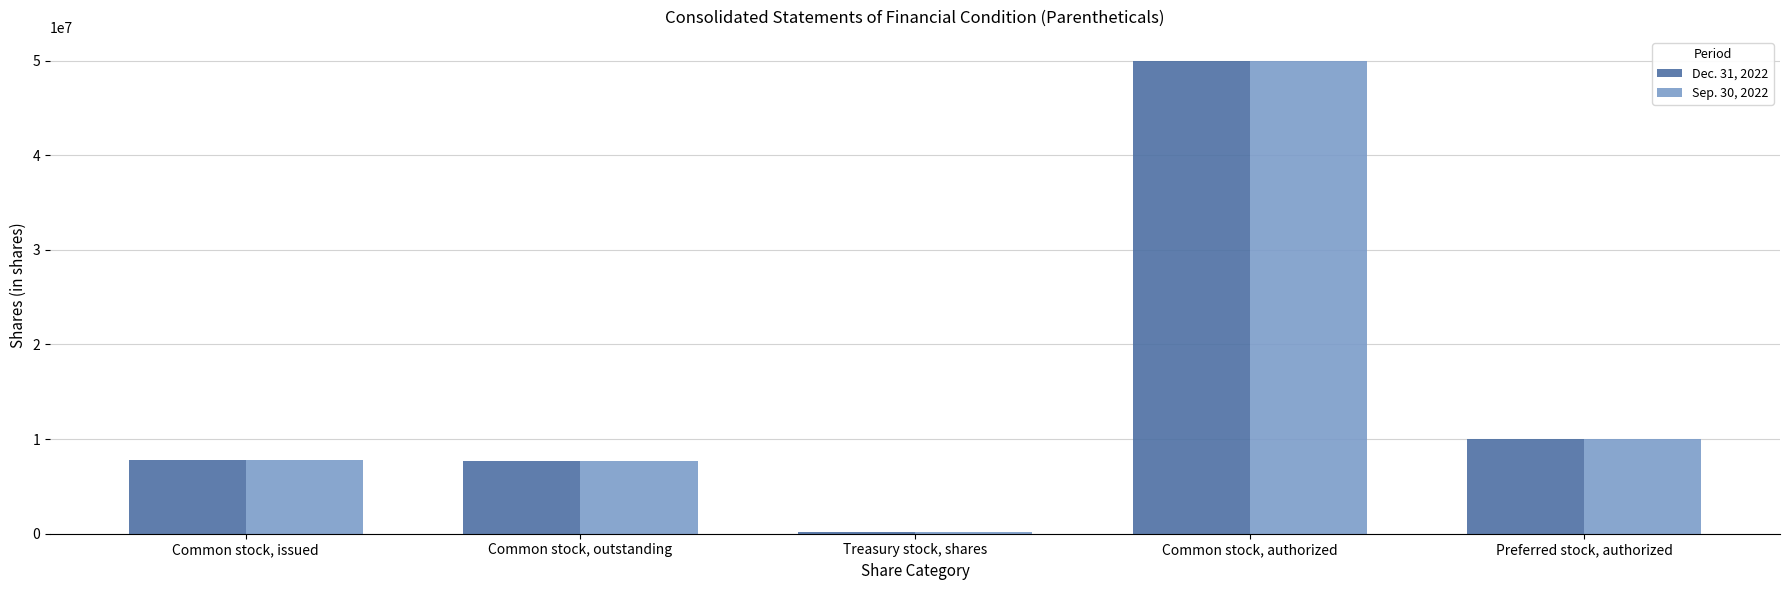

True or false: Sep. 30, 2022 has a value of 7633828 at Common stock, outstanding.

True